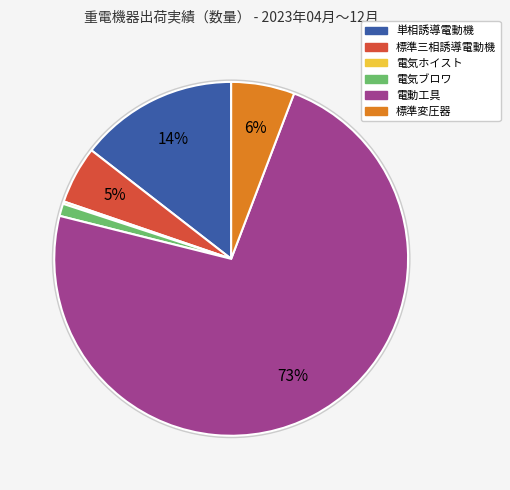

Which has a higher value, 単相誘導電動機 or 標準三相誘導電動機?

単相誘導電動機